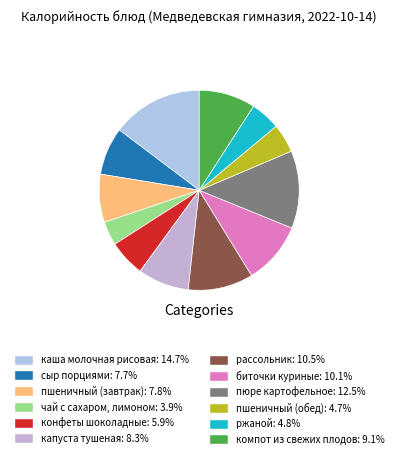

How many segments does this pie chart have?

12